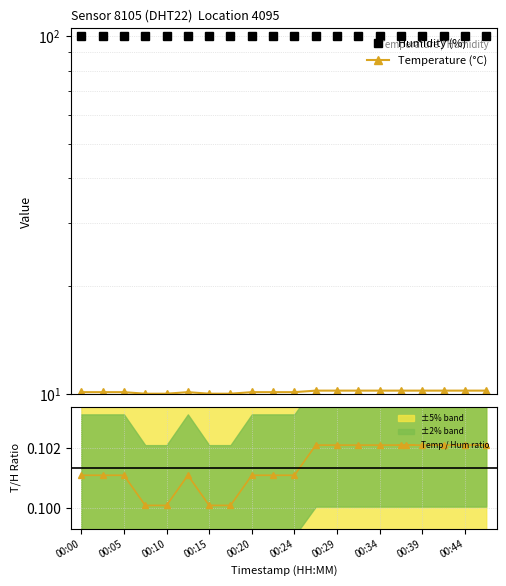

At how many categories does at least one series exceed 93?

20